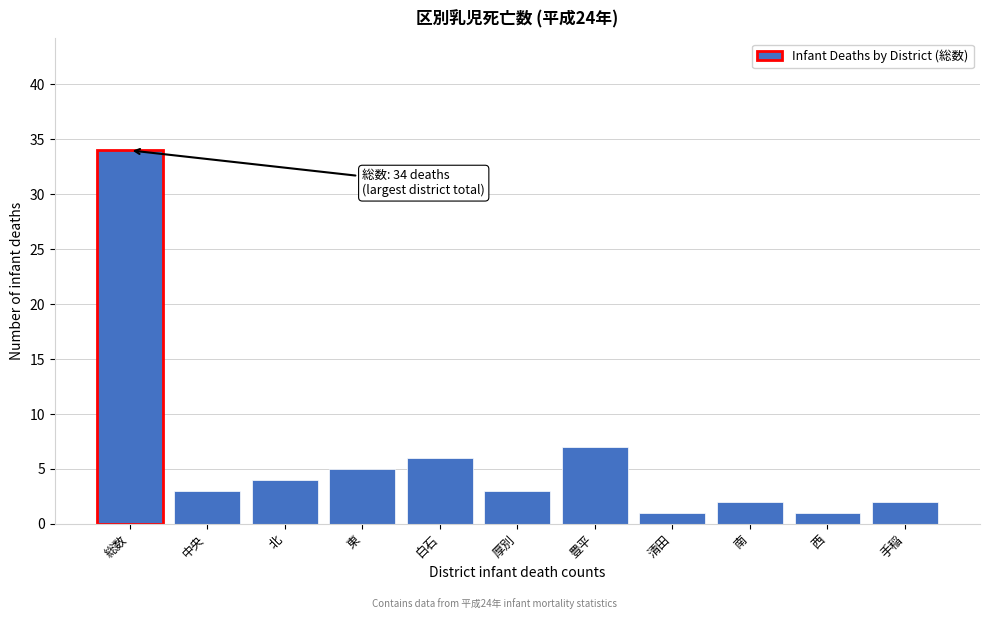

Reading left to right, what are all the values shown in this chart?

34	3	4	5	6	3	7	1	2	1	2